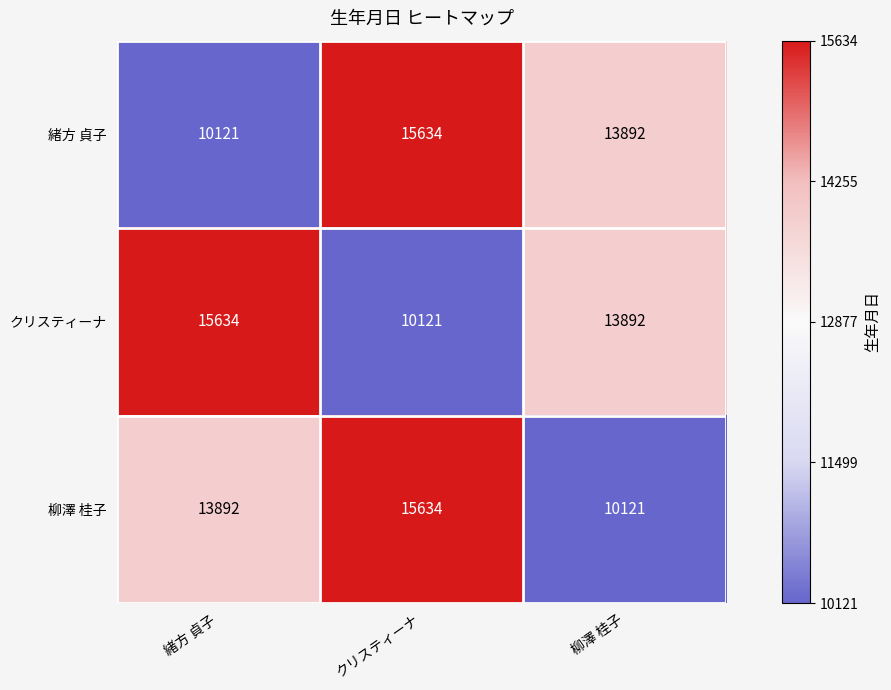

At which category is the sum across all series the highest?

クリスティーナ